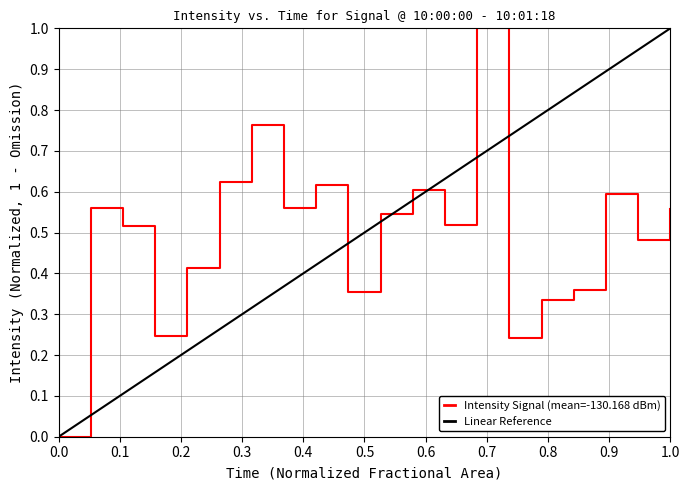

What is the highest value of the Intensity Signal (mean=-130.168 dBm) series?

1.0